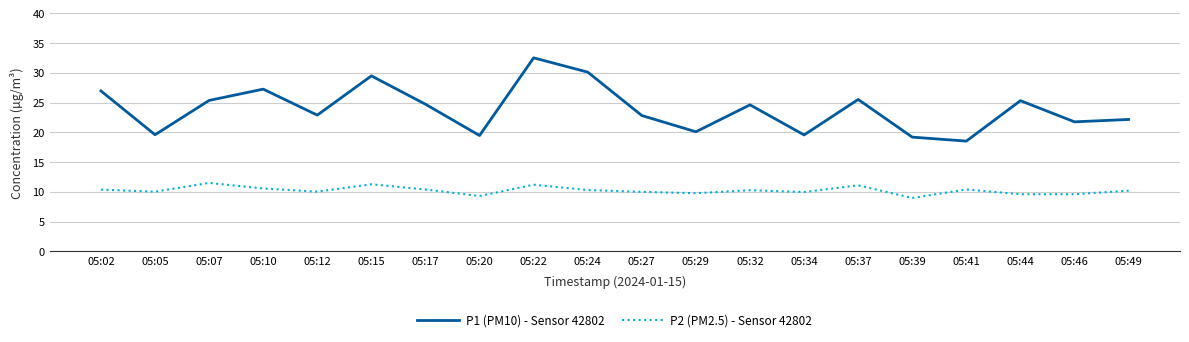

List the series in order of their peak value, highest first.

P1 (PM10) - Sensor 42802, P2 (PM2.5) - Sensor 42802